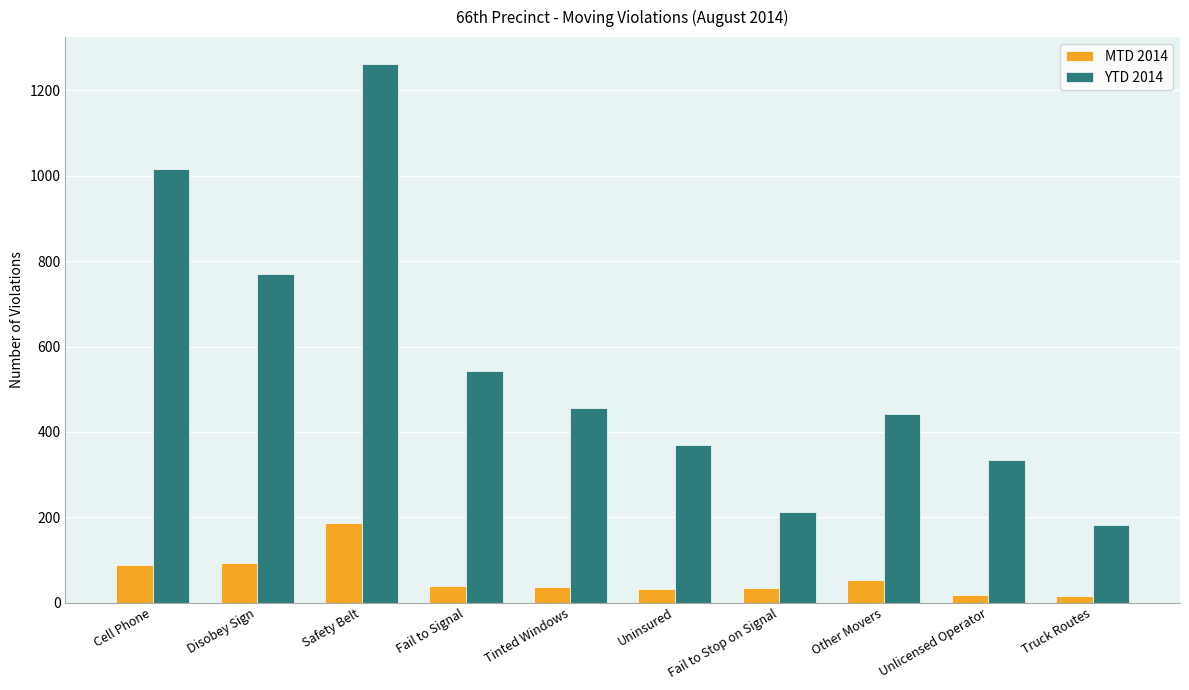

Count the number of data series in this chart.

2